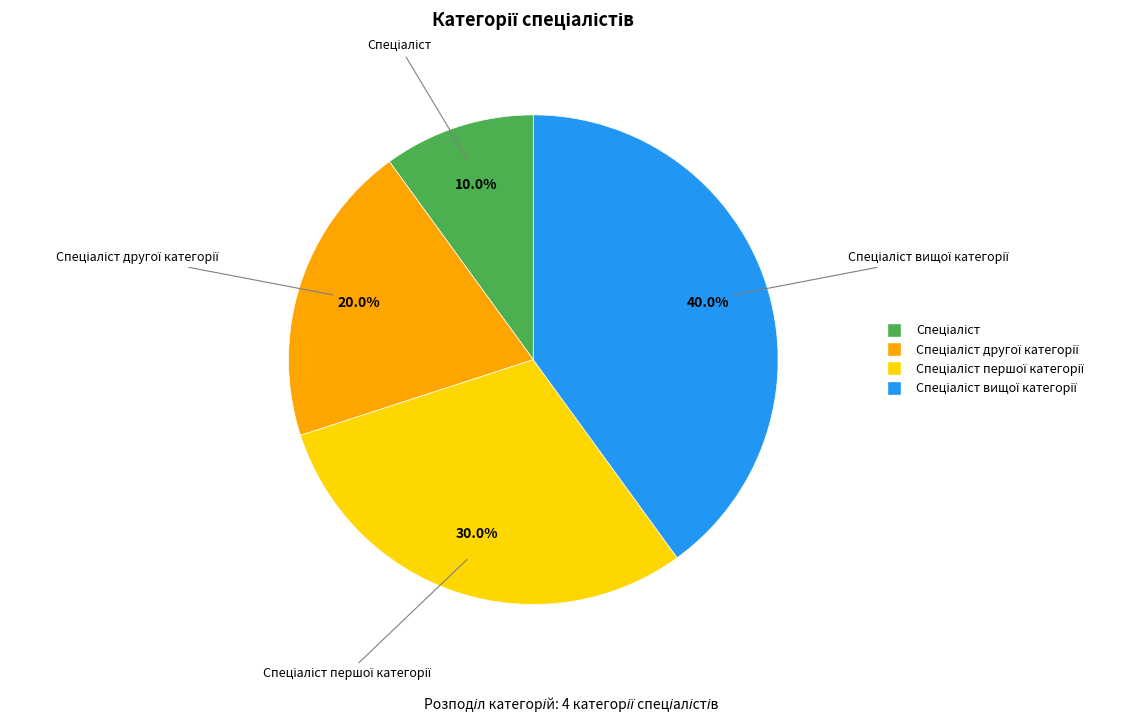

Does any single category account for the majority?

No